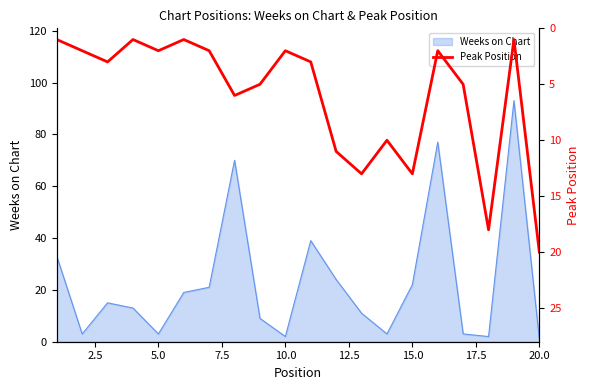

What is the maximum value for Weeks on Chart?

93